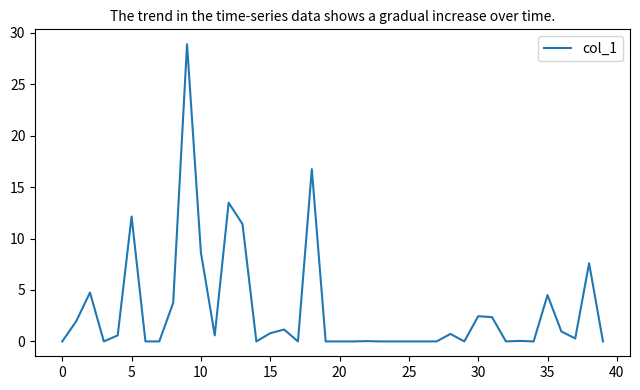

What is the difference between the maximum and minimum values?

28.9